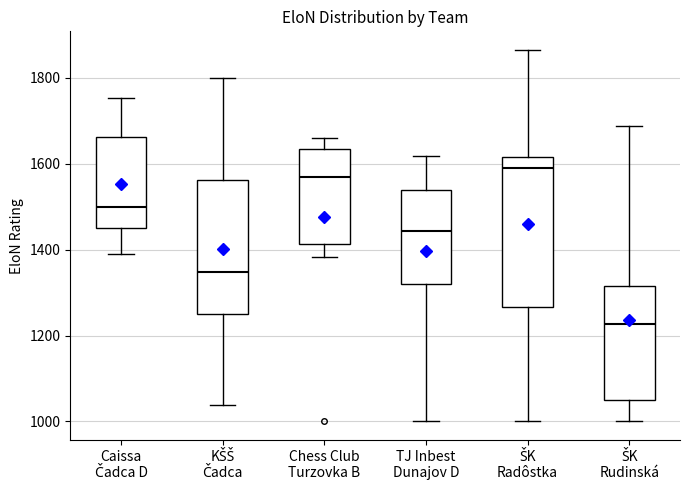

Reading left to right, read every box against the y-axis: the position of its median line, the range the box covers, and the ends of its whiskers. The values are not printed on the chart, so give them approximately, as read against the axis.

Caissa Čadca D: median 1500, box 1460 to 1660, whiskers 1400 to 1760
KŠŠ Čadca: median 1340, box 1260 to 1560, whiskers 1040 to 1800
Chess Club Turzovka B: median 1580, box 1420 to 1640, whiskers 1380 to 1660
TJ Inbest Dunajov D: median 1440, box 1320 to 1540, whiskers 1000 to 1620
ŠK Radôstka: median 1600, box 1260 to 1620, whiskers 1000 to 1860
ŠK Rudinská: median 1220, box 1060 to 1320, whiskers 1000 to 1680